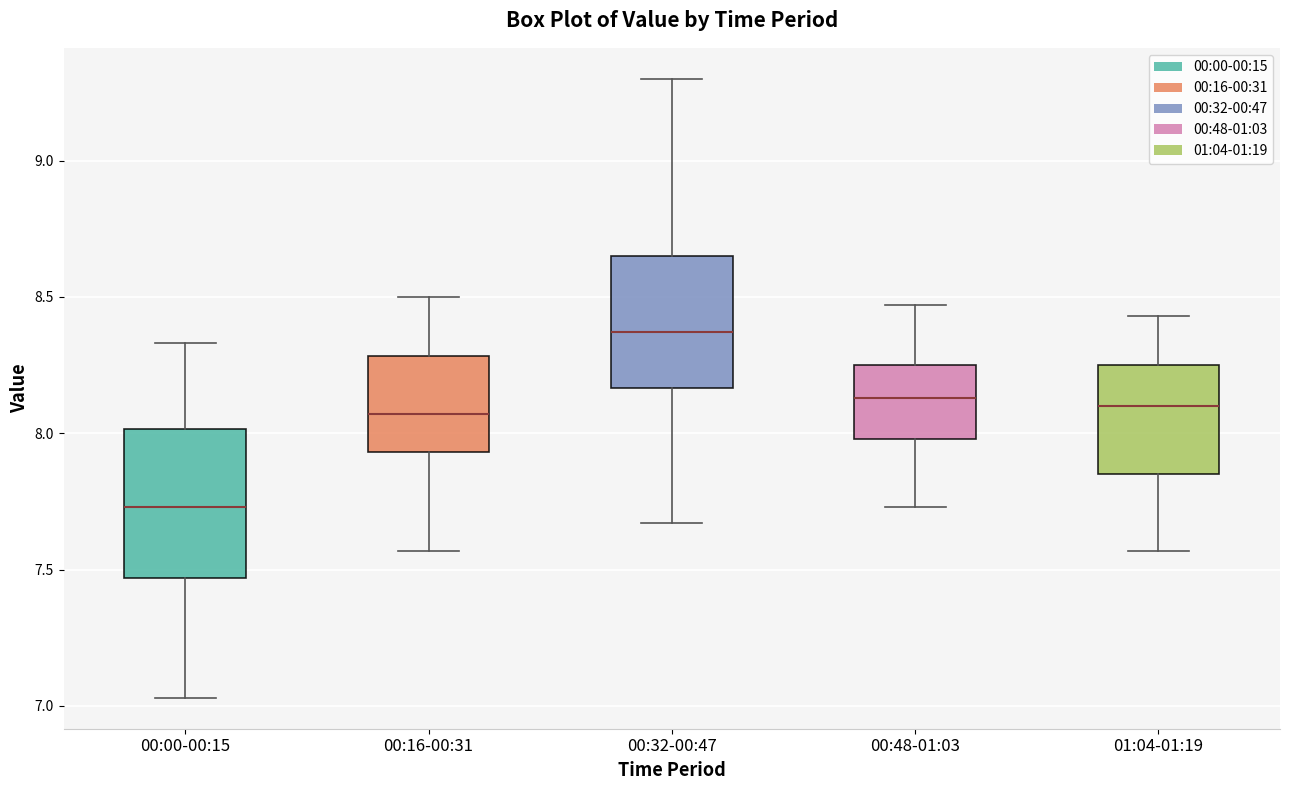

Where does the median line of the box for 00:32-00:47 sit on the y-axis? The values are not printed on the chart, so give them approximately, as read against the axis.

8.35